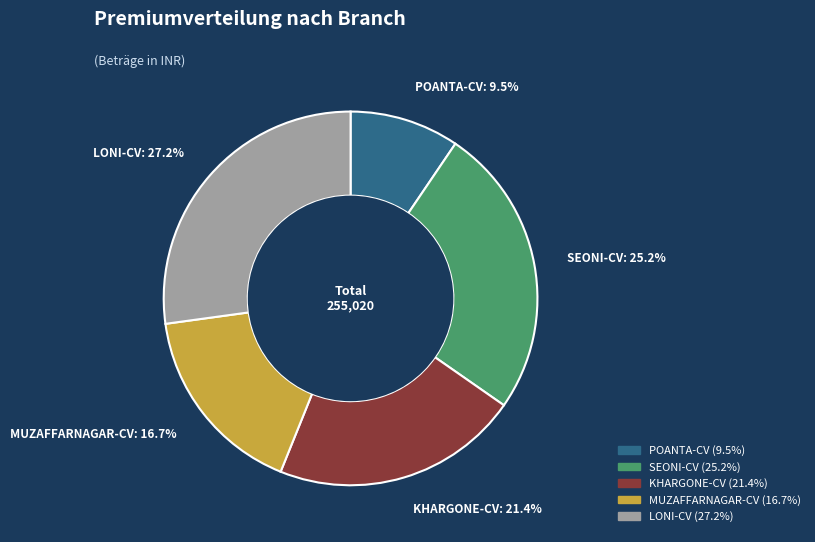

What is the ratio of the value at POANTA-CV to the value at MUZAFFARNAGAR-CV?

0.6